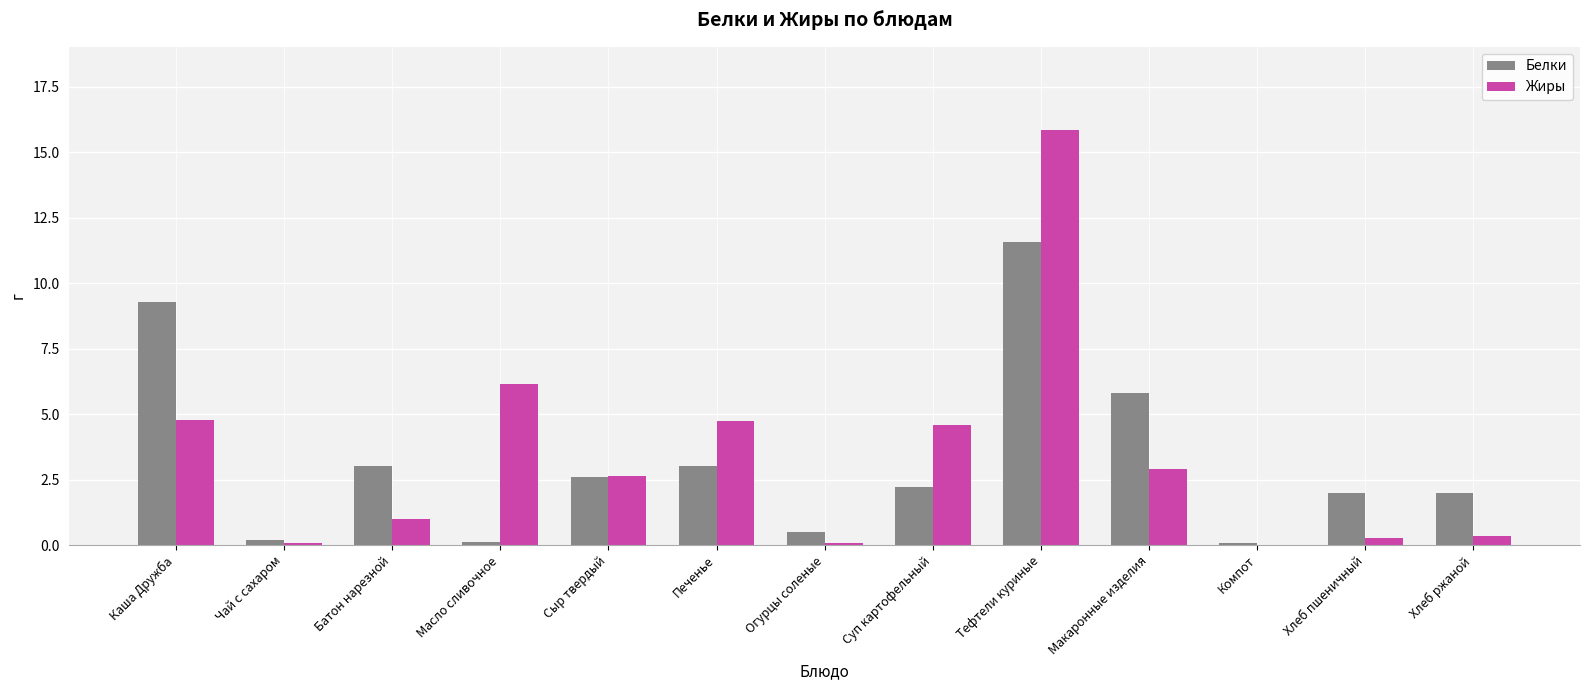

How many data points in Жиры are above 2?

7